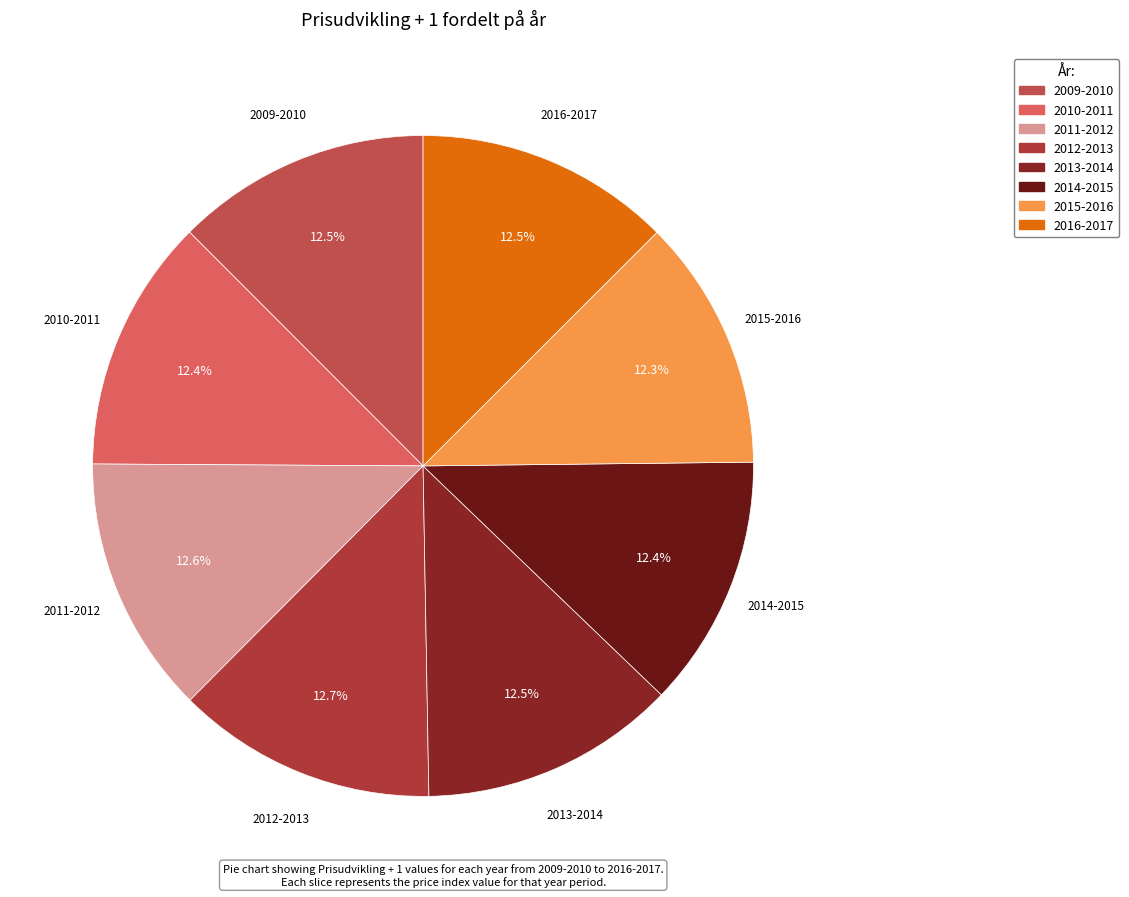

What percentage do 2015-2016 and 2013-2014 together represent?

24.8%